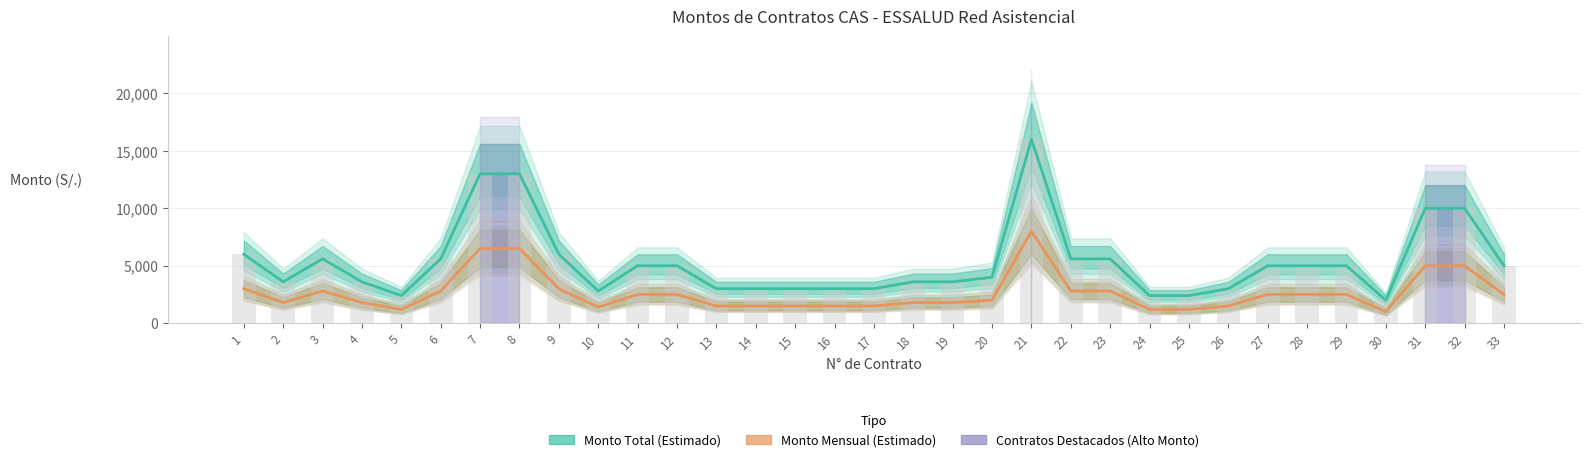

Does the chart contain any negative values?

No